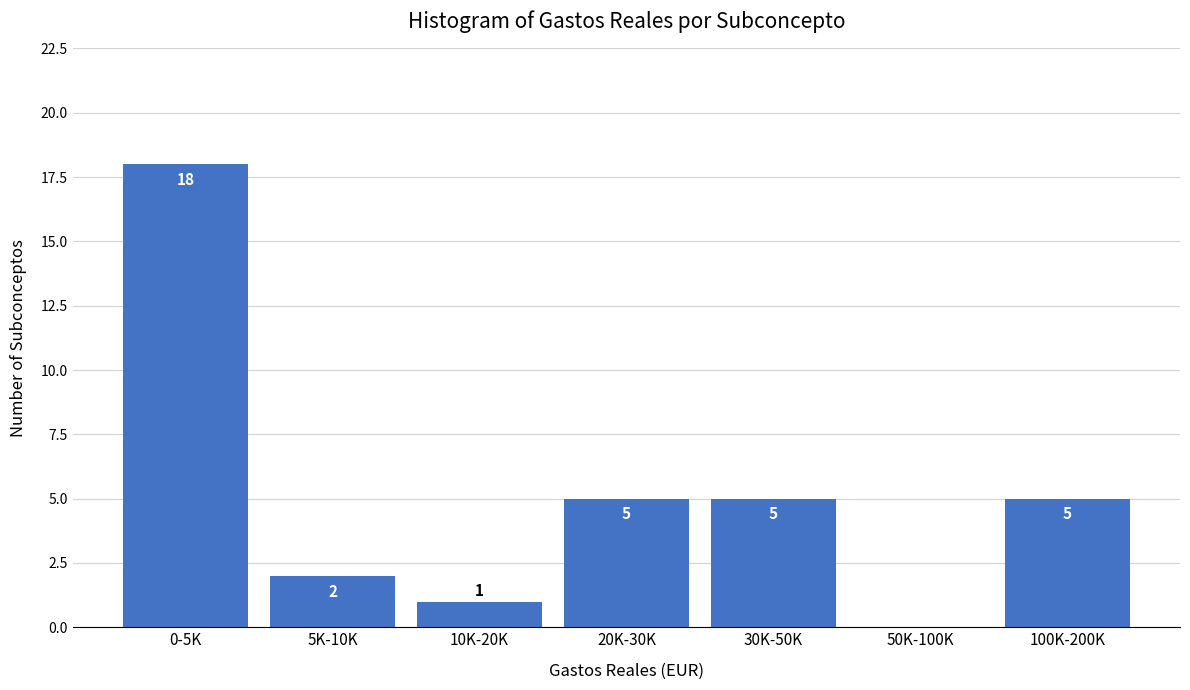

Reading right to left, extract all data points from this chart.

100K-200K=5	50K-100K=0	30K-50K=5	20K-30K=5	10K-20K=1	5K-10K=2	0-5K=18